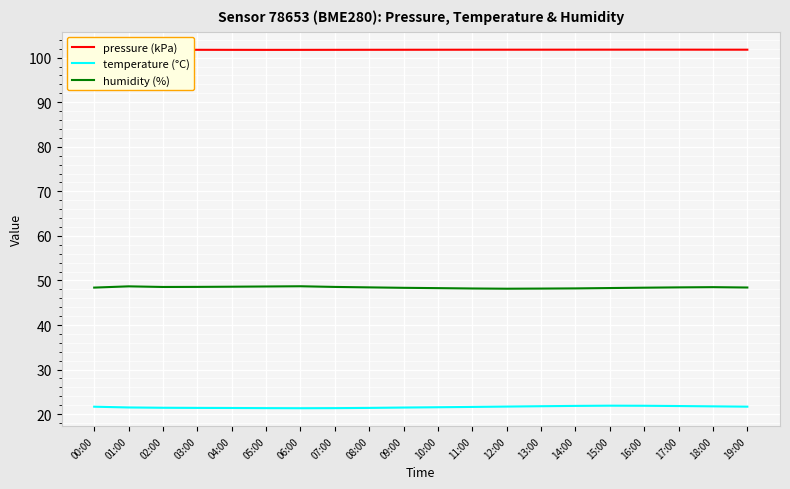

Is the value of pressure (kPa) at 14:00 greater than the value of humidity (%) at 01:00?

Yes